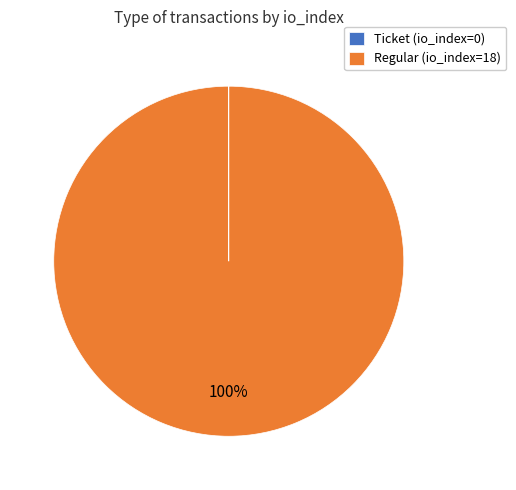

To the nearest percent, what portion does Regular (io_index=18) represent?

100%